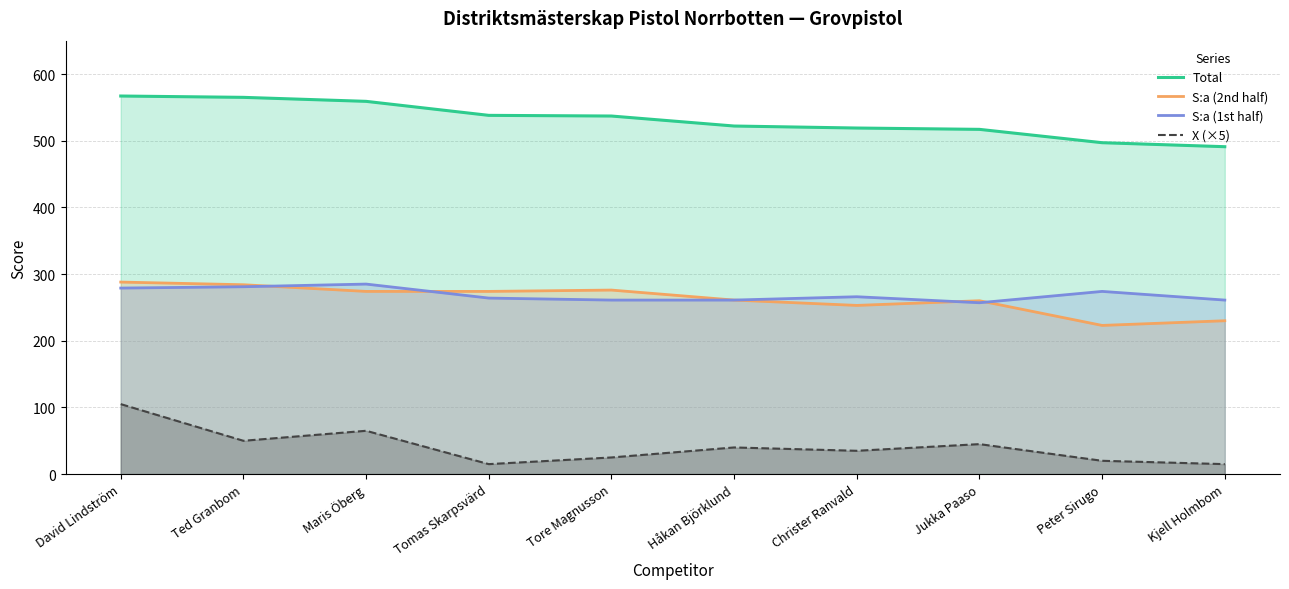

What is the label of the 3rd point from the right?

Jukka Paaso